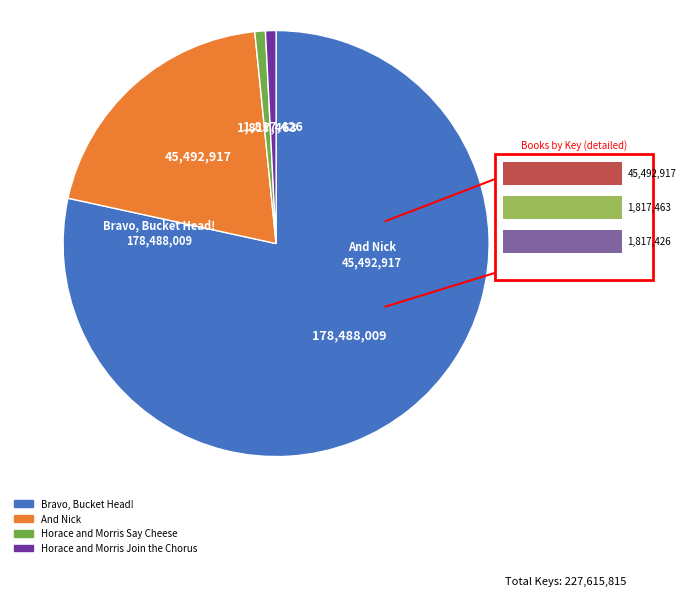

The Bravo, Bucket Head! slice represents 86% of the pie. True or false?

False